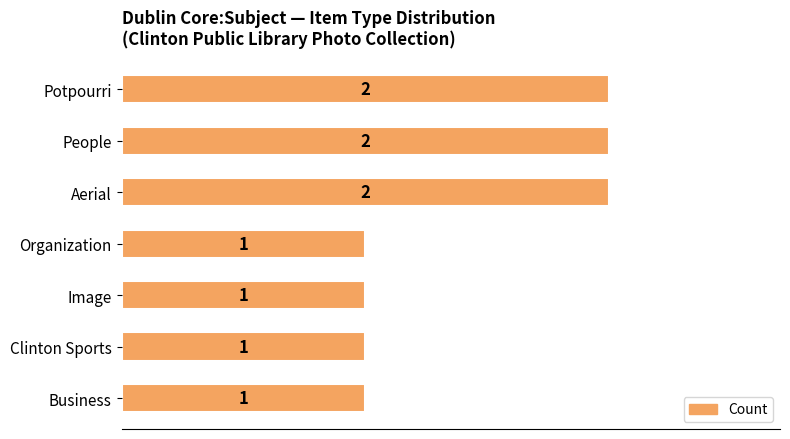

What is the minimum value shown in the chart?

1